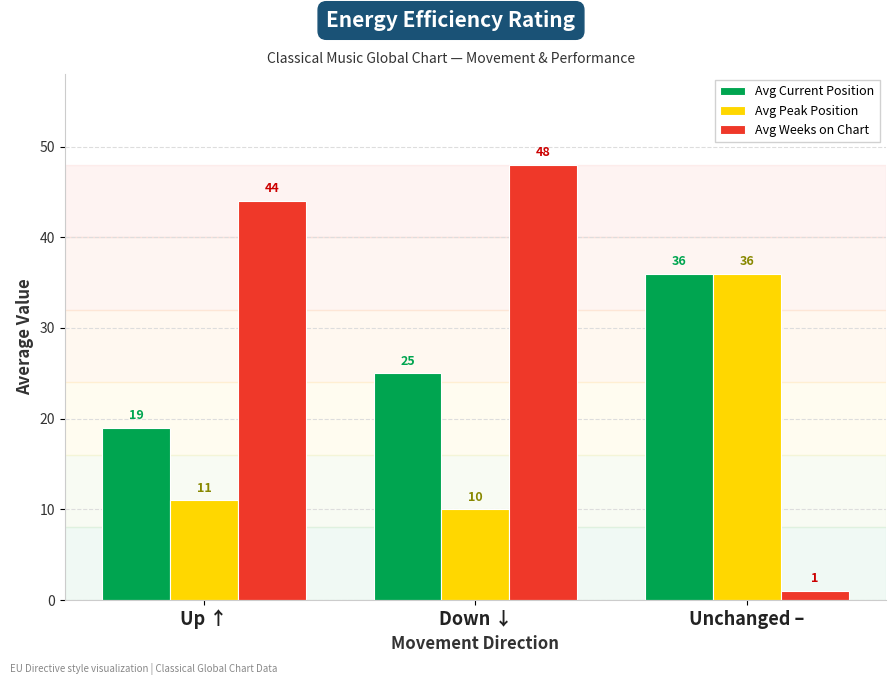

At how many categories does at least one series exceed 38?

2